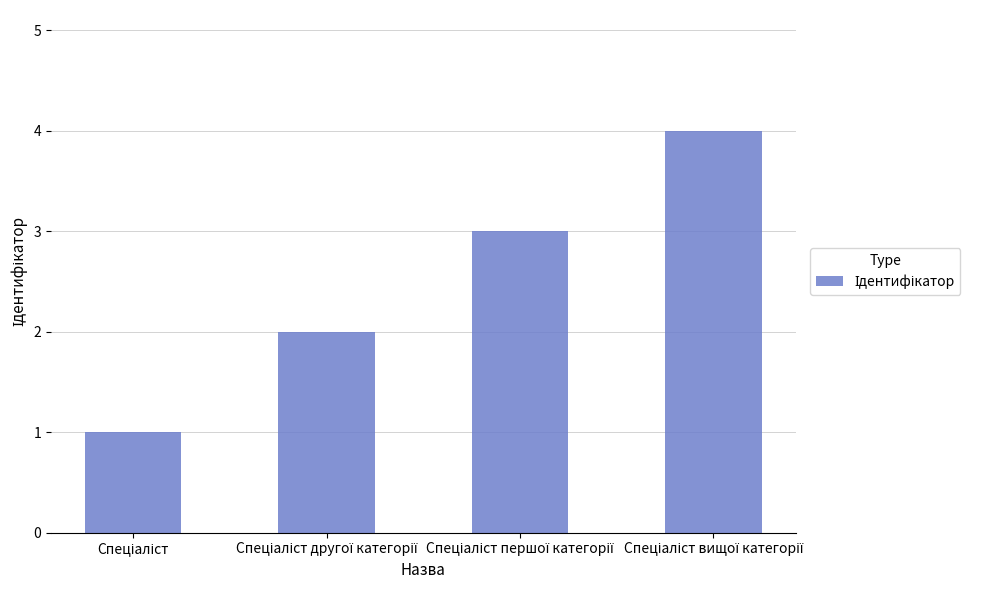

What is the difference between the maximum and minimum values?

3